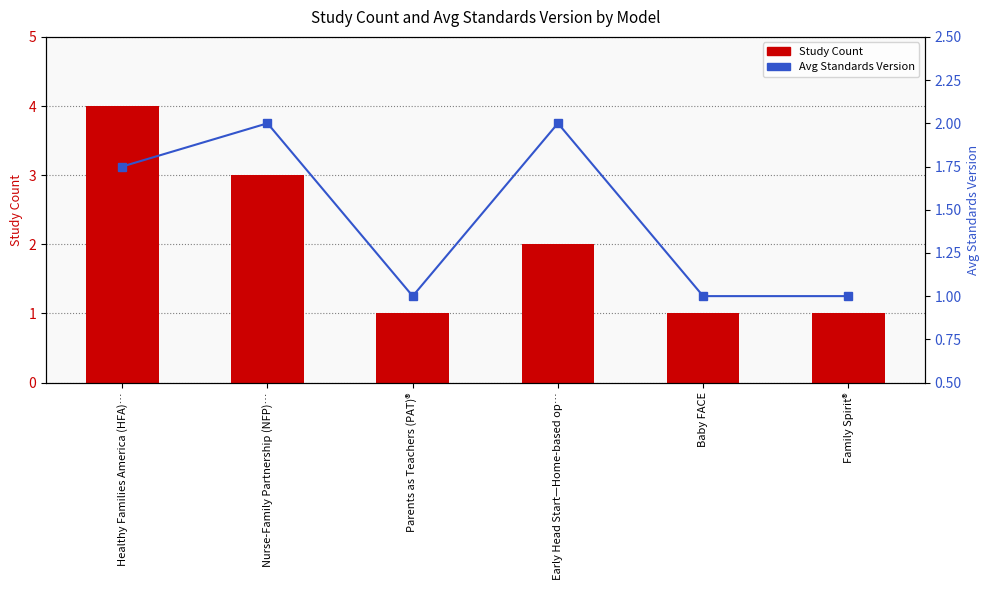

What position from the right is Family Spirit®?

1